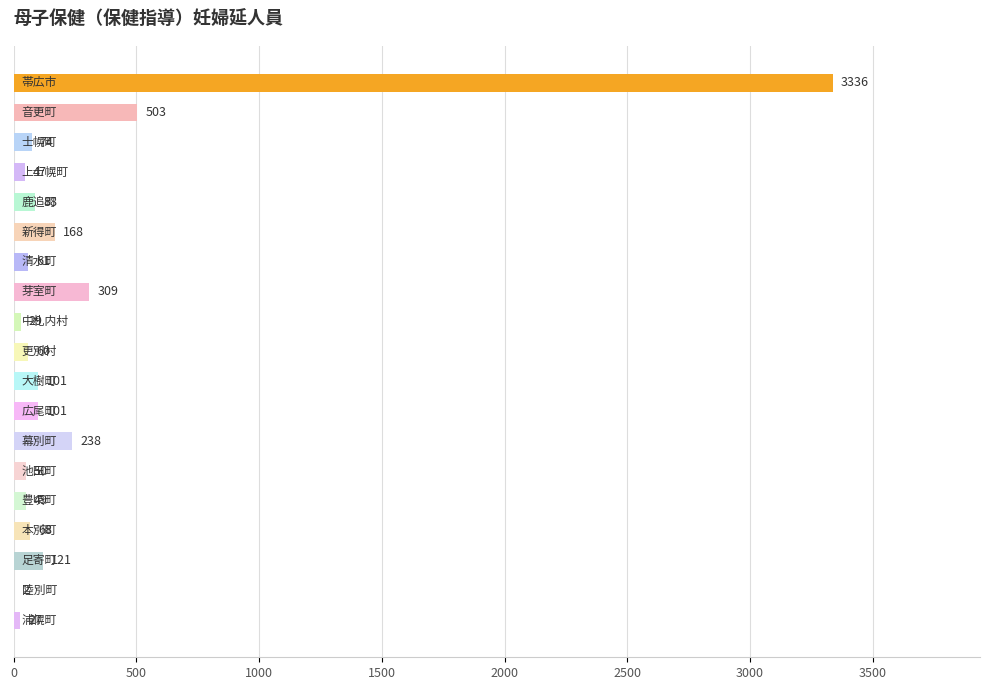

Are the bars horizontal?

Yes